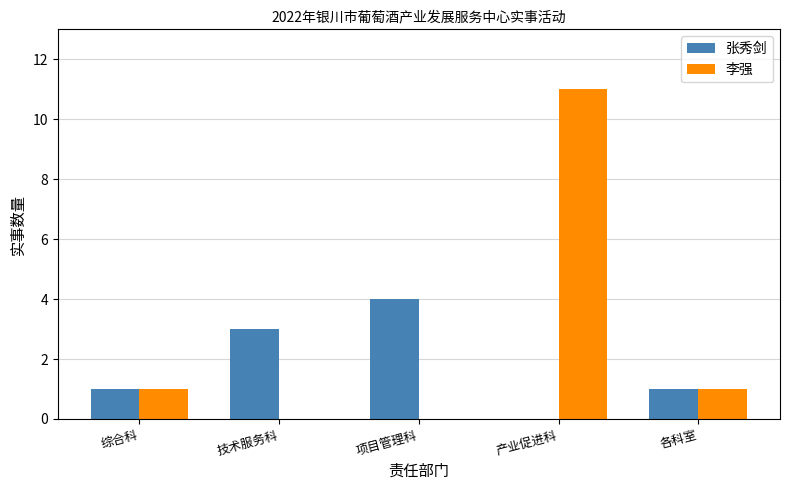

What is the sum of all 李强 values?

13